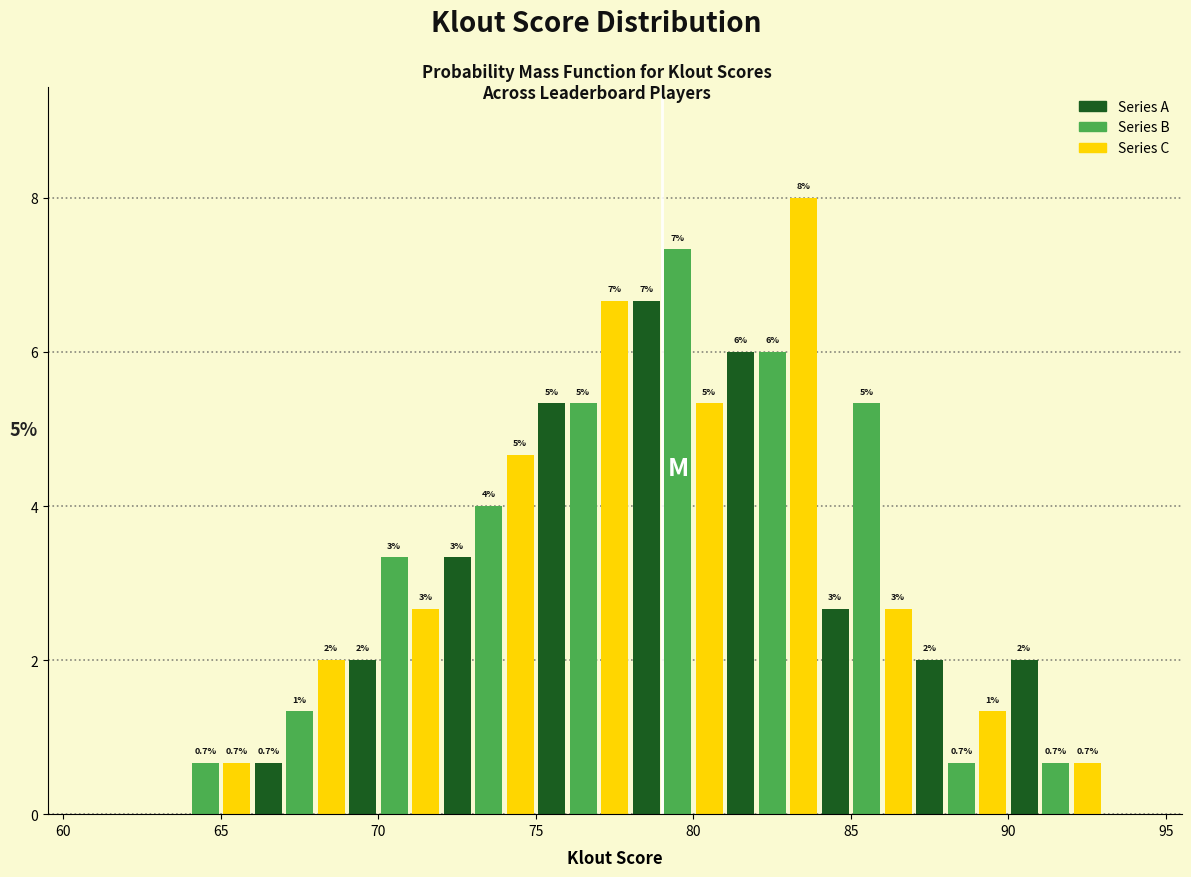

Around what value on the x-axis is the tallest bar? Give the approximate position of its centre, as read against the axis.

83.5